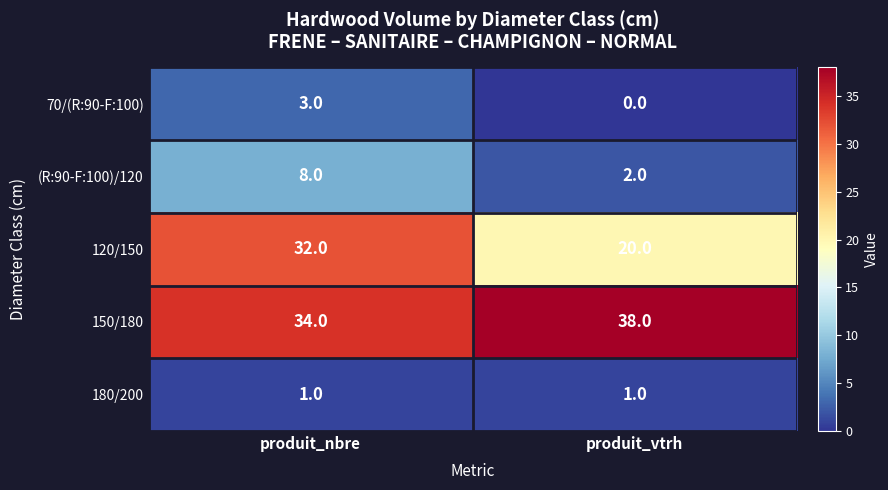

Reading left to right, what are all the values shown in this chart?

70/(R:90-F:100): produit_nbre=3	produit_vtrh=0
(R:90-F:100)/120: produit_nbre=8	produit_vtrh=2
120/150: produit_nbre=32	produit_vtrh=20
150/180: produit_nbre=34	produit_vtrh=38
180/200: produit_nbre=1	produit_vtrh=1